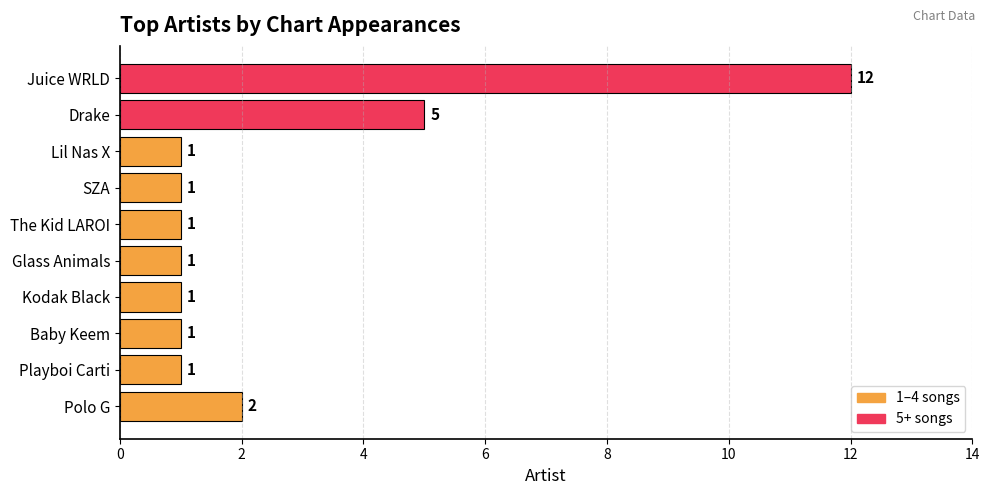

What is the difference between the maximum and minimum values?

11